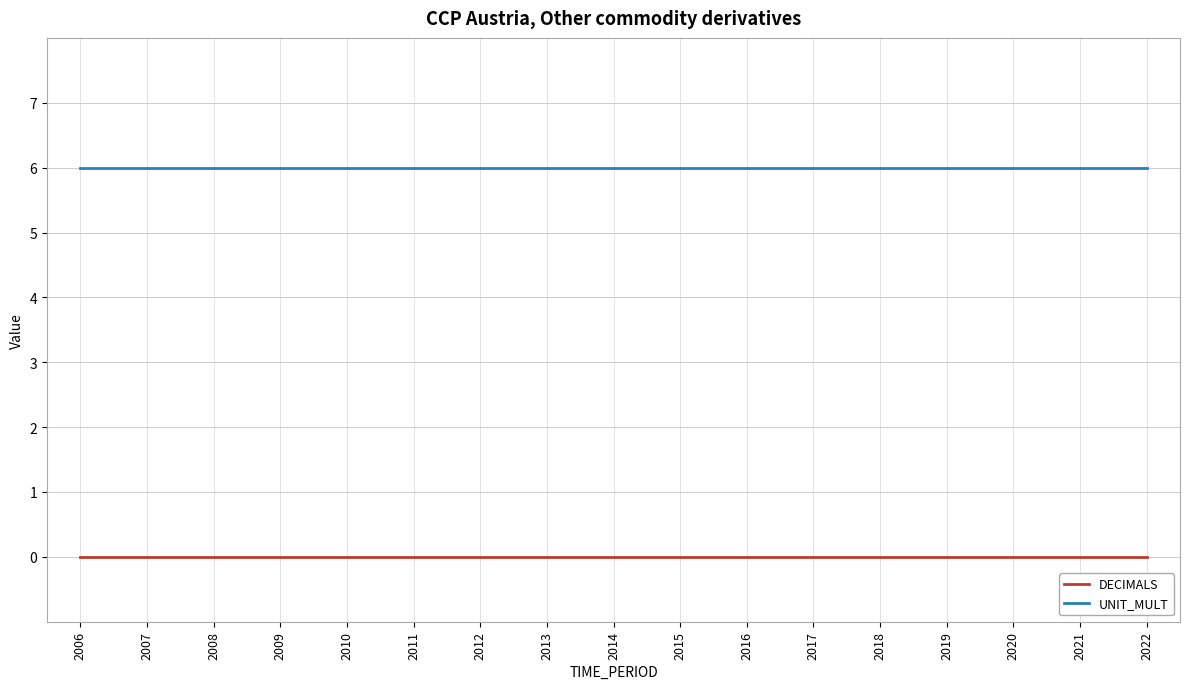

What is the total value across all series at 2019?

6